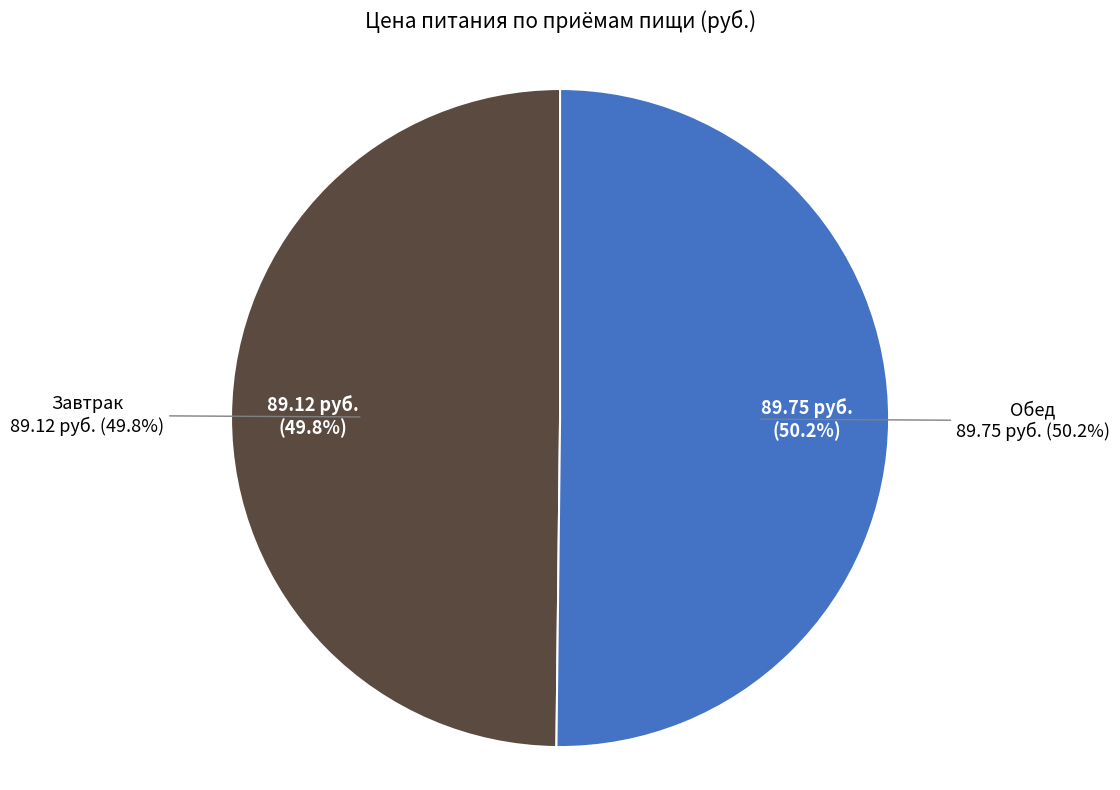

How many segments does this pie chart have?

2